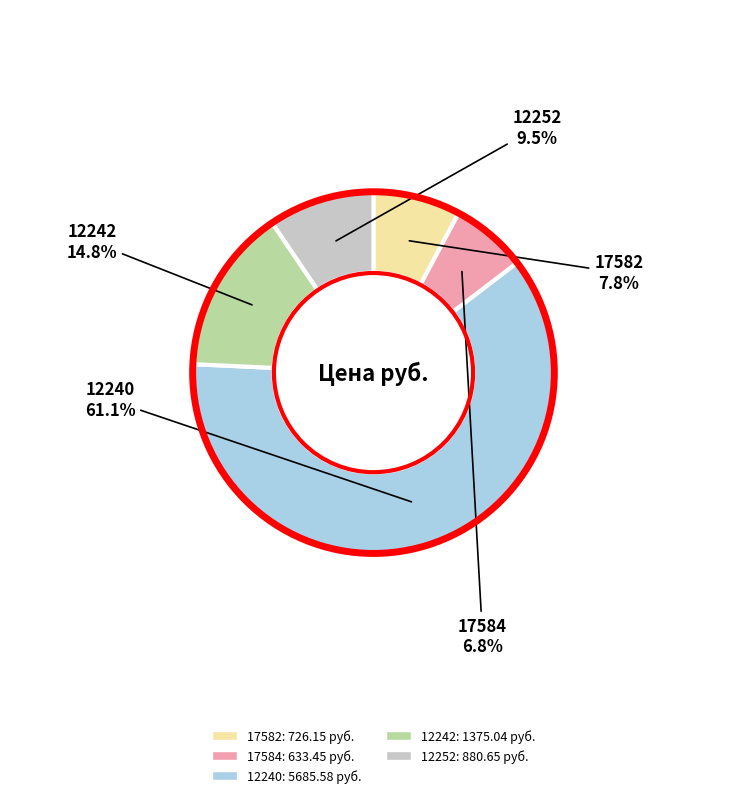

Which category has the smallest portion of the pie?

17584